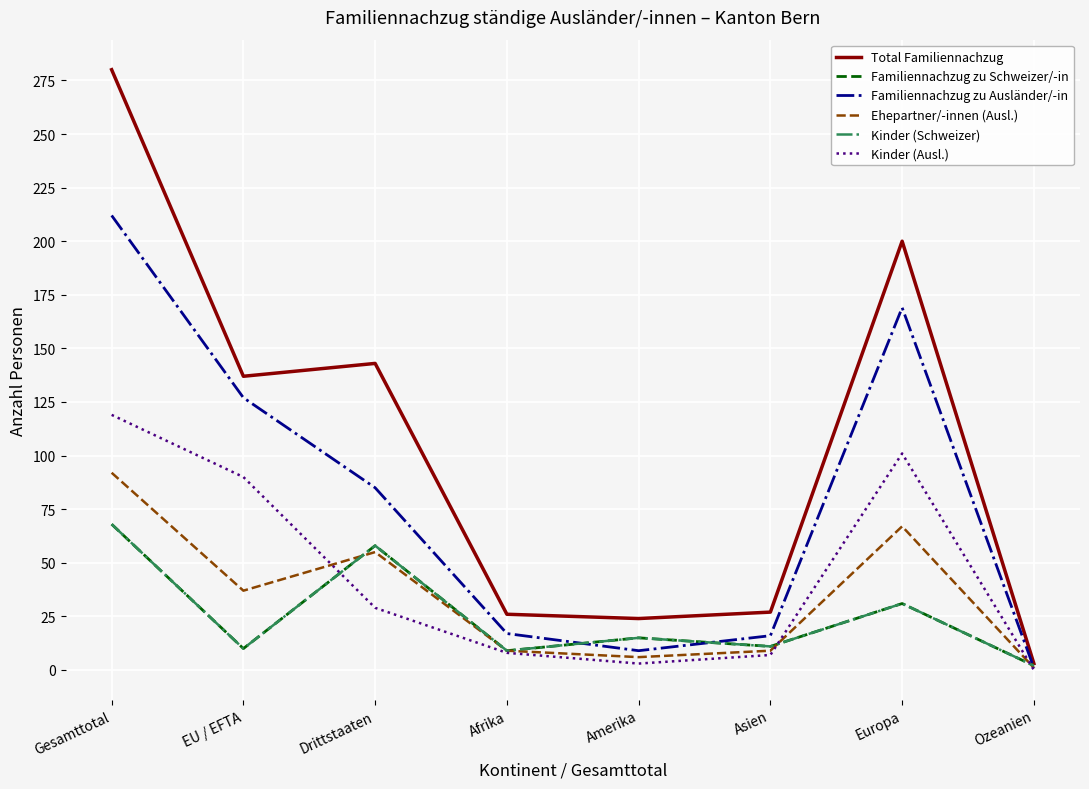

What is the spread (max minus min) of values at Amerika?

21